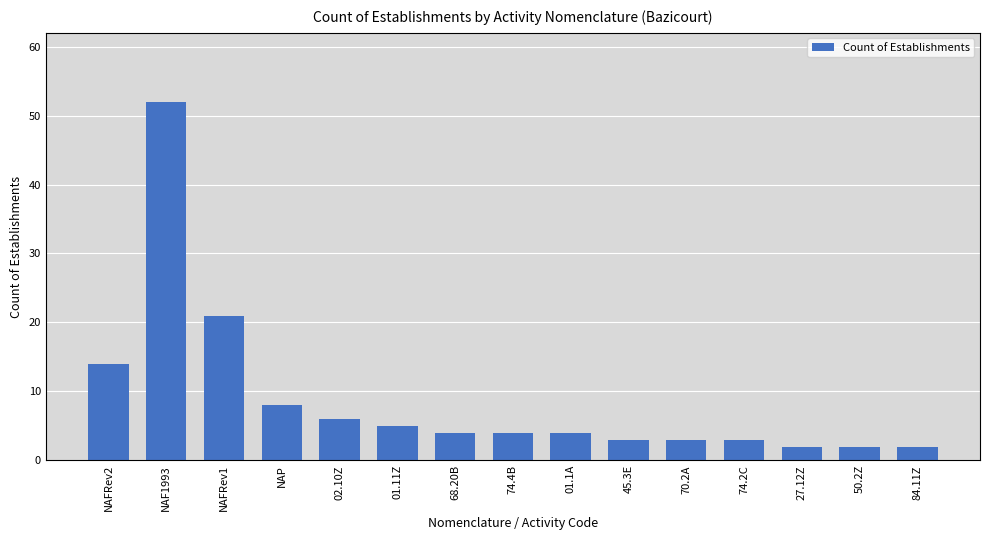

How many bars are there in total?

15